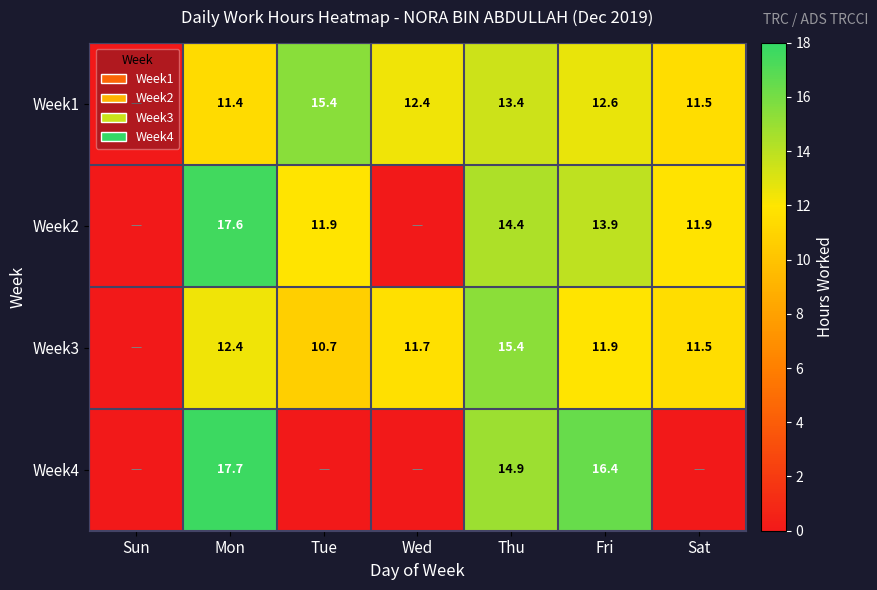

What is the sum of the Week3 values at Tue and Wed?

22.4